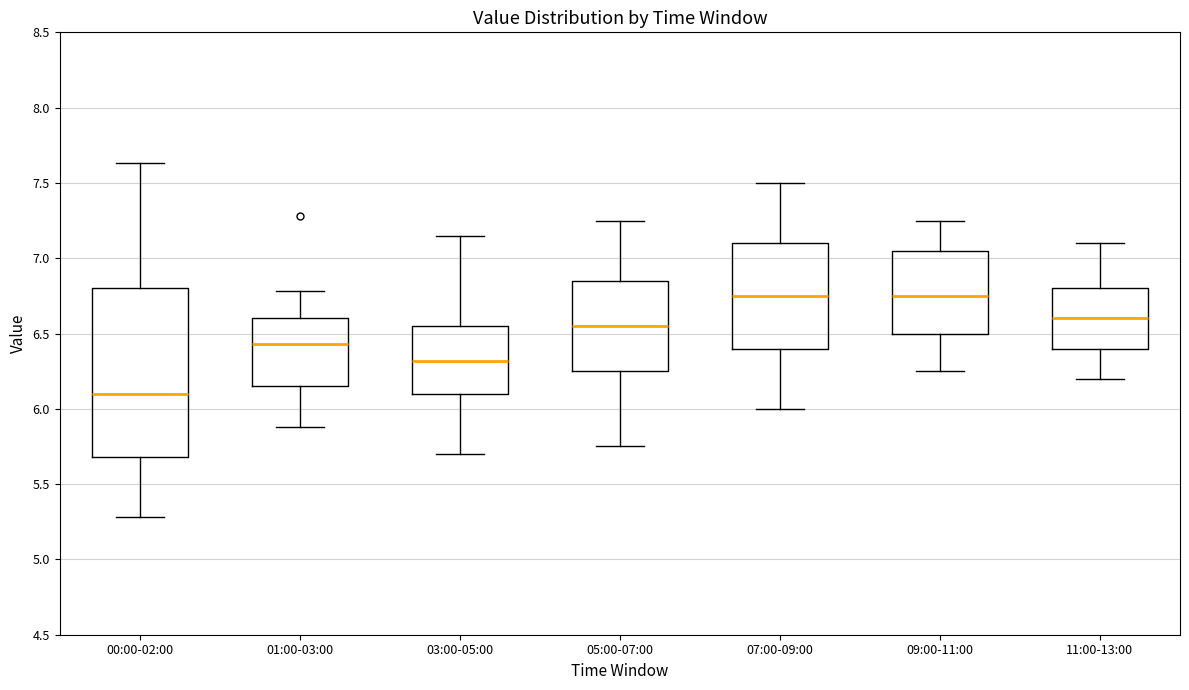

Comparing the boxes themselves (not the whiskers), which one is the tallest?

00:00-02:00